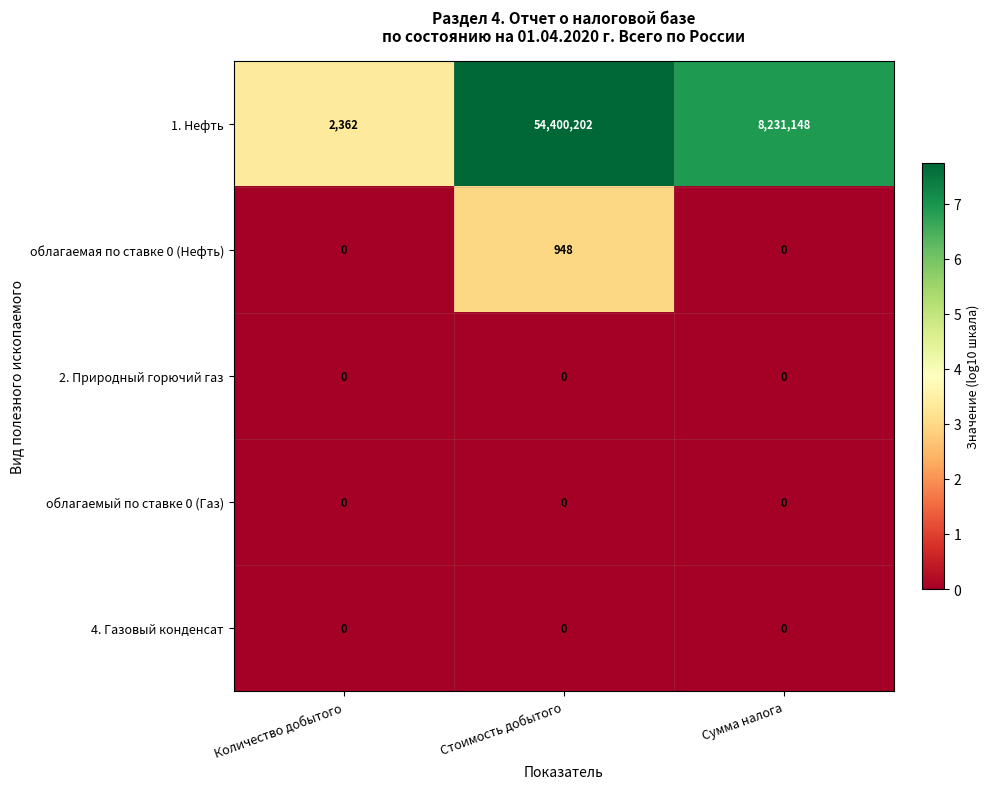

Reading right to left, transcribe all the data shown in this chart.

1. Нефть: Сумма налога=8231148	Стоимость добытого=54400202	Количество добытого=2362
облагаемая по ставке 0 (Нефть): Сумма налога=0	Стоимость добытого=948	Количество добытого=0
2. Природный горючий газ: Сумма налога=0	Стоимость добытого=0	Количество добытого=0
облагаемый по ставке 0 (Газ): Сумма налога=0	Стоимость добытого=0	Количество добытого=0
4. Газовый конденсат: Сумма налога=0	Стоимость добытого=0	Количество добытого=0